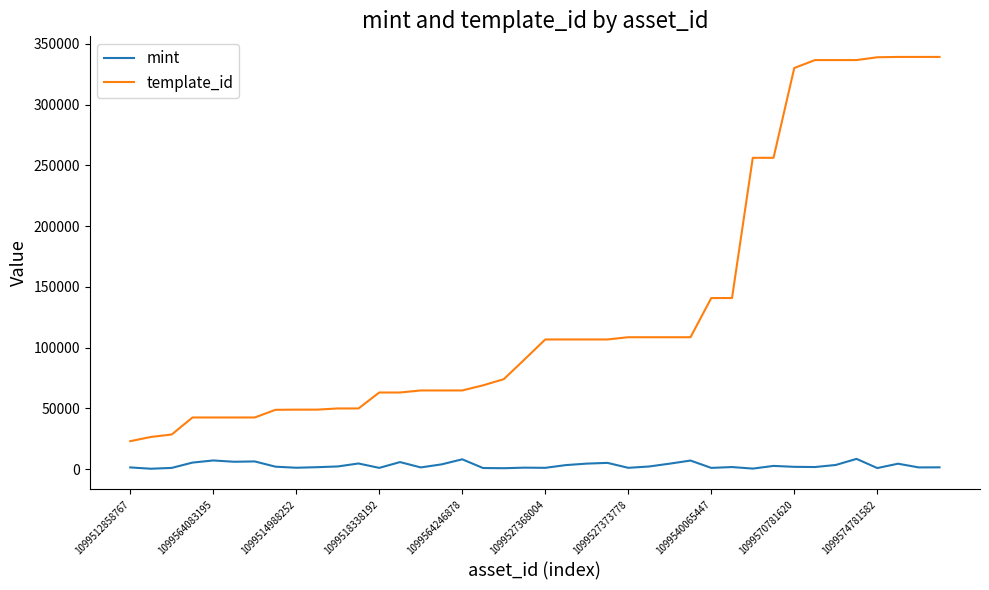

Does the chart display data point markers on the line(s)?

No